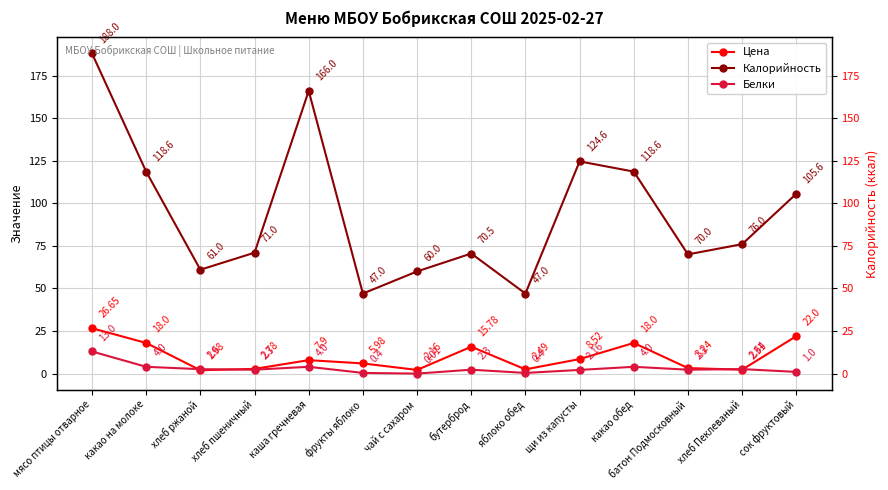

What is the difference between the Калорийность values at батон Подмосковный and мясо птицы отварное?

118.0